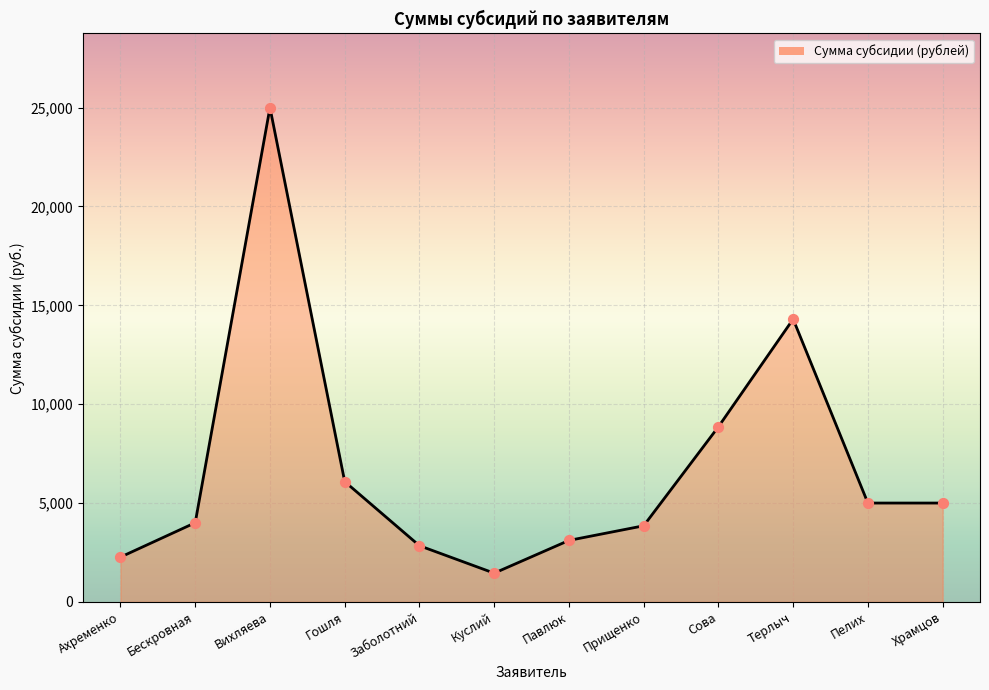

Approximately how many times larger is the value at Куслий compared to Бескровная?

0.4